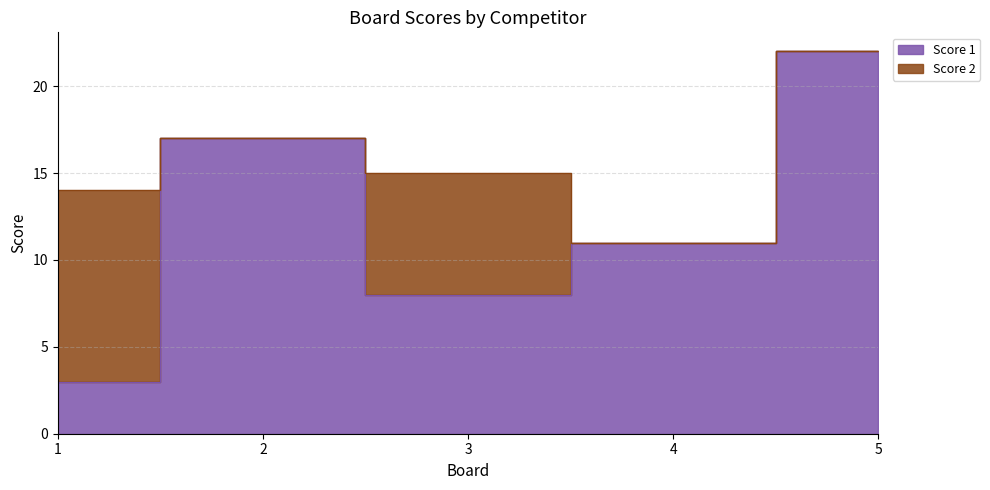

Reading left to right, extract all data points from this chart.

1=3	2=17	3=8	4=11	5=22